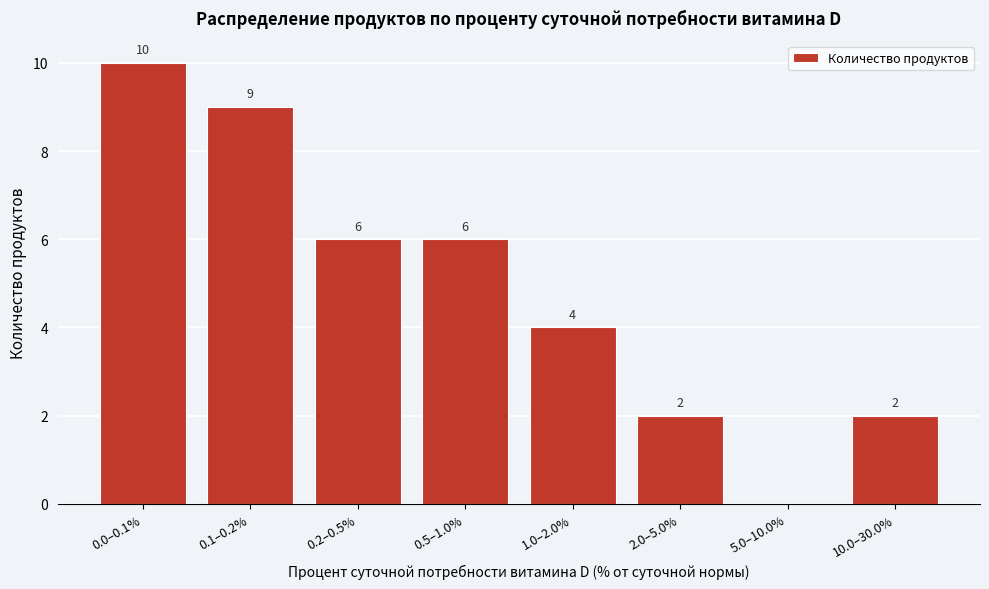

Reading left to right, transcribe all the data shown in this chart.

0.0–0.1%=10	0.1–0.2%=9	0.2–0.5%=6	0.5–1.0%=6	1.0–2.0%=4	2.0–5.0%=2	5.0–10.0%=0	10.0–30.0%=2